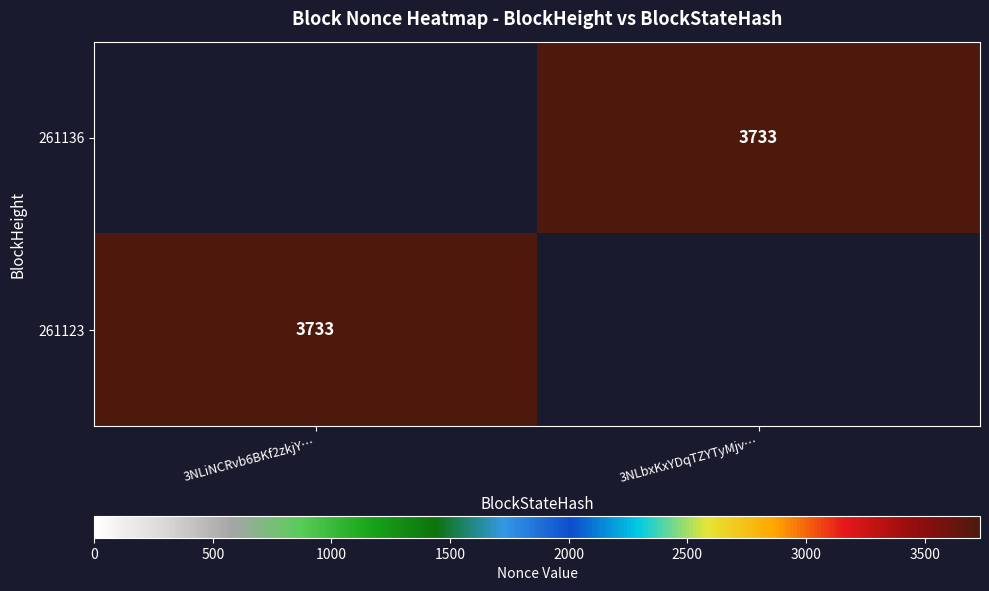

The 261136 series shows 3733 at 3NLbxKxYDqTZYTyMjv…. True or false?

True